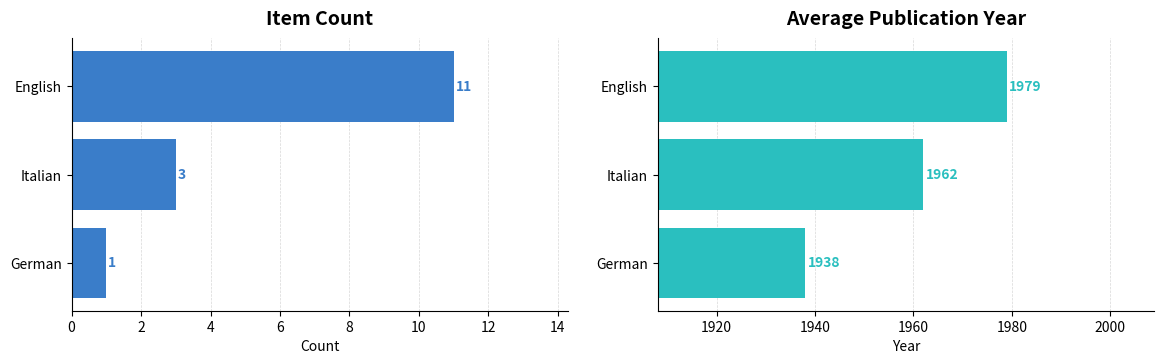

Is the value of Count at English greater than the value of Avg Year at English?

No